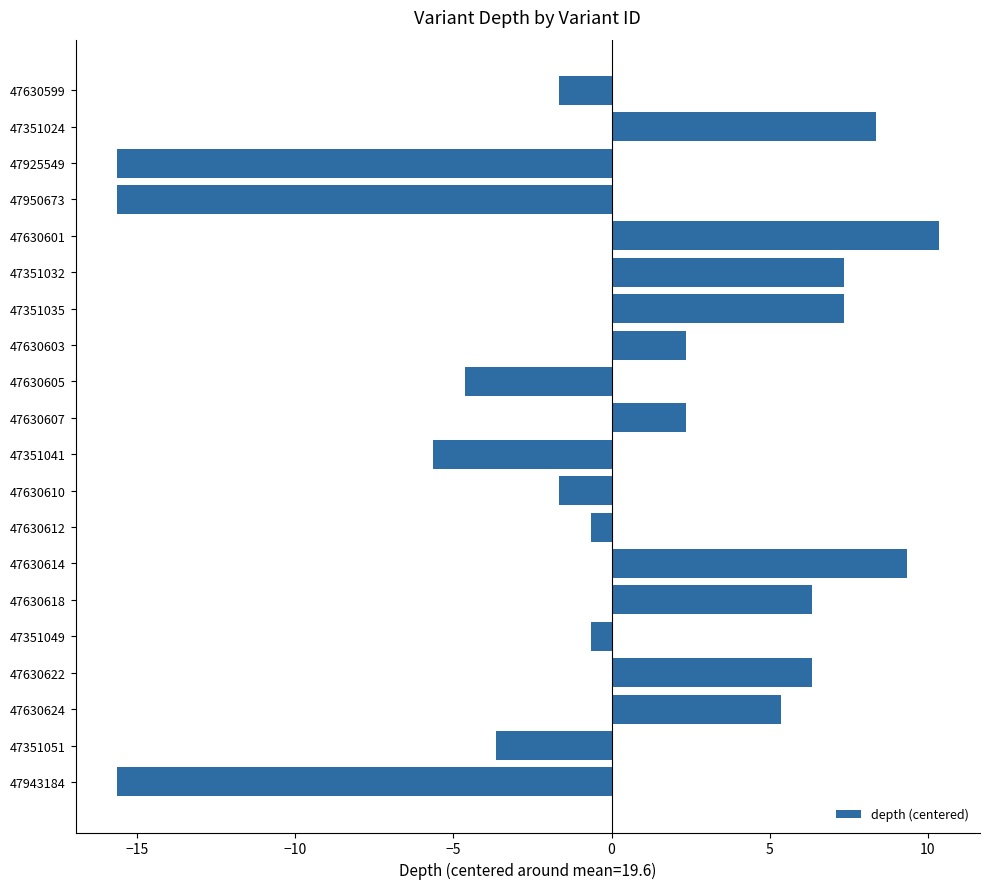

What position from the top is 47630599?

1